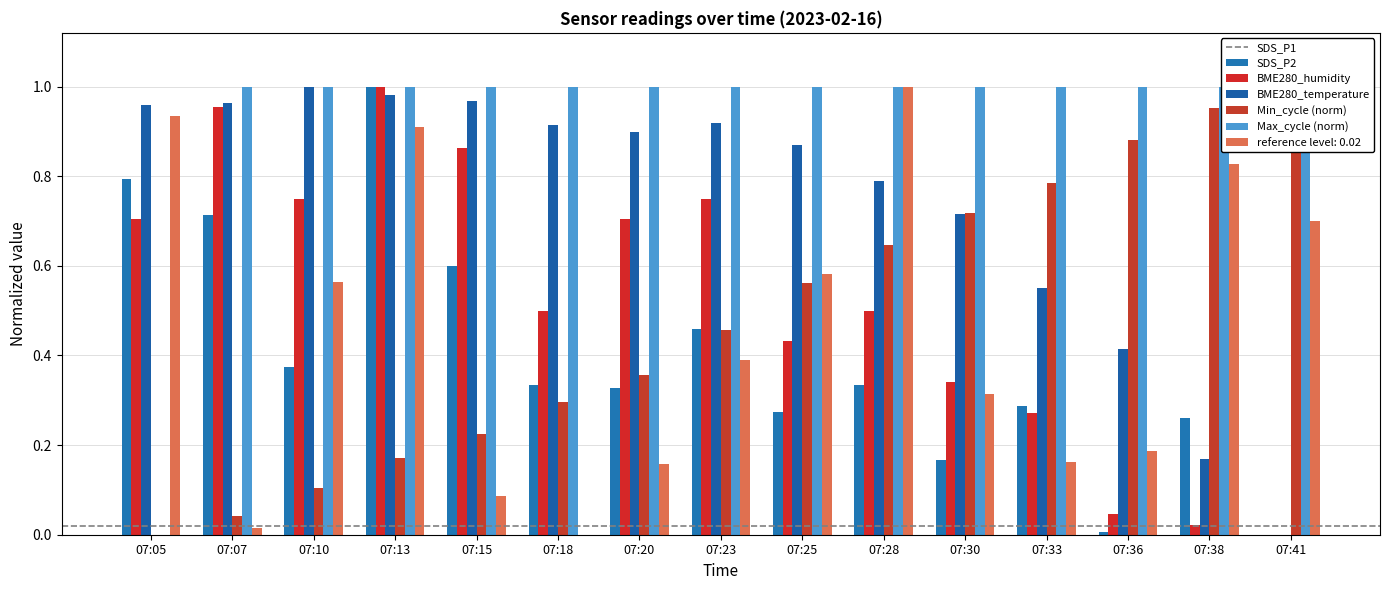

Is it true that BME280_temperature equals 0.7 at 07:23?

False